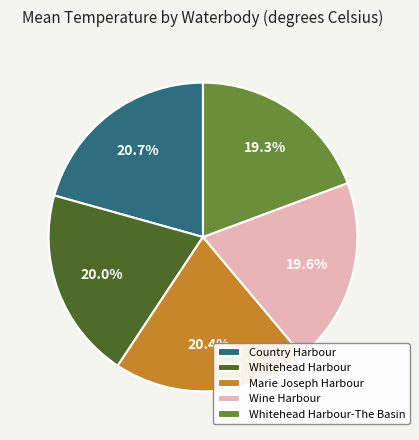

Is Whitehead Harbour-The Basin the majority of the pie?

No